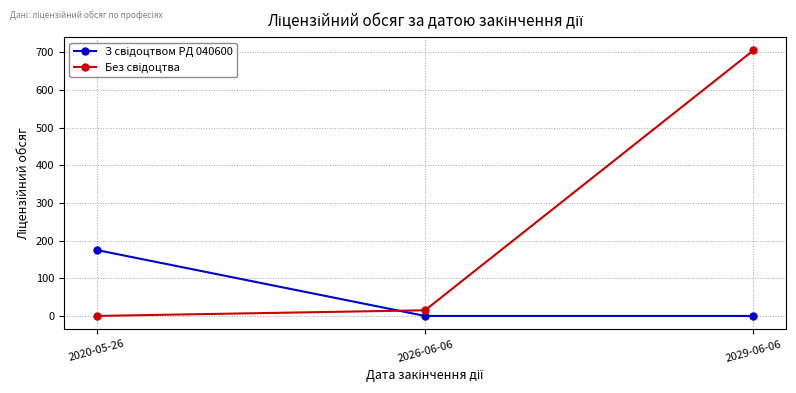

What is the greatest value displayed?

705